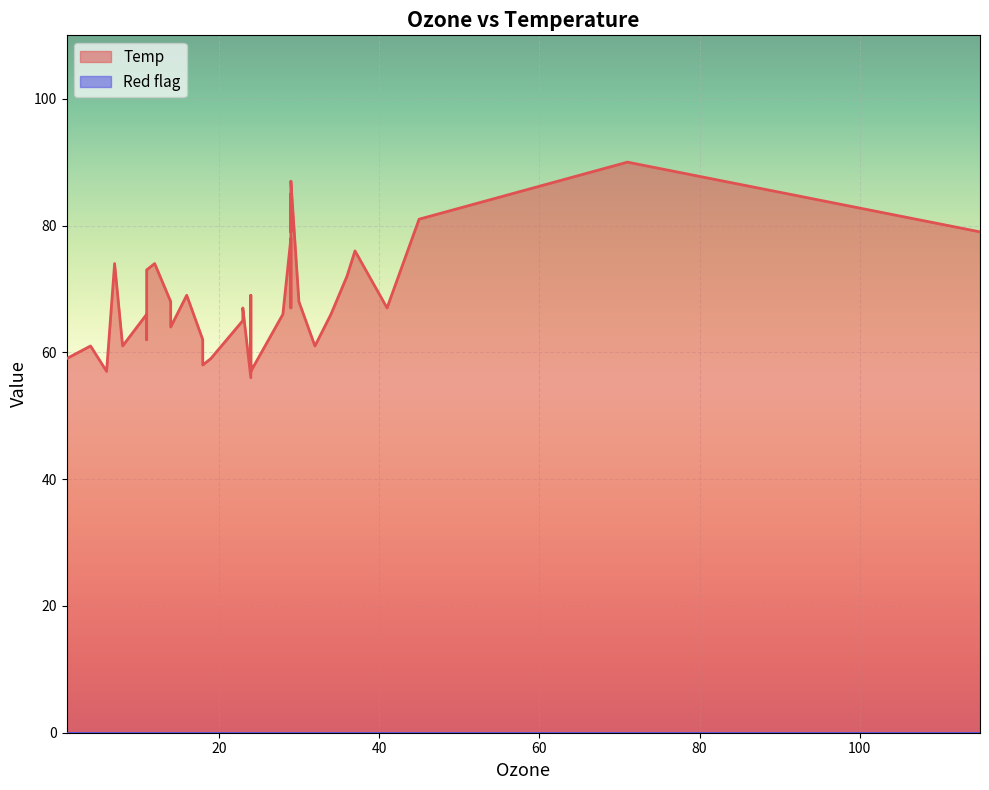

Reading left to right, extract all data points from this chart.

Temp: 41=67	36=72	12=74	18=62	24=56	28=66	23=65	19=59	8=61	24=69	7=74	16=69	11=66	14=68	18=58	14=64	34=66	6=57	30=68	11=62	1=59	11=73	4=61	32=61	24=57	24=58	24=57	23=67	45=81	115=79	37=76	29=78	29=74	29=67	29=84	29=85	29=79	29=82	29=87	71=90
Red flag: 41=0	36=0	12=0	18=0	24=0	28=0	23=0	19=0	8=0	24=0	7=0	16=0	11=0	14=0	18=0	14=0	34=0	6=0	30=0	11=0	1=0	11=0	4=0	32=0	24=0	24=0	24=0	23=0	45=0	115=0	37=0	29=0	29=0	29=0	29=0	29=0	29=0	29=0	29=0	71=0